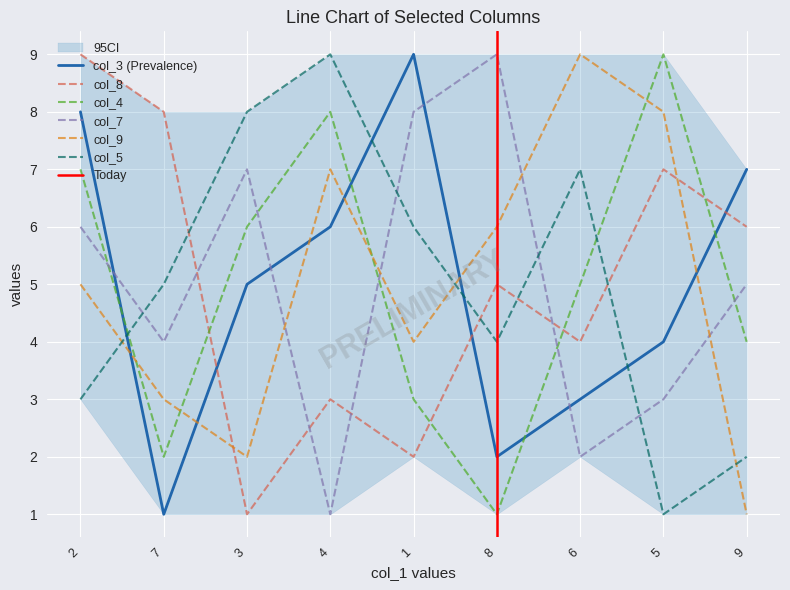

Which series has the largest range (max minus min)?

col_3